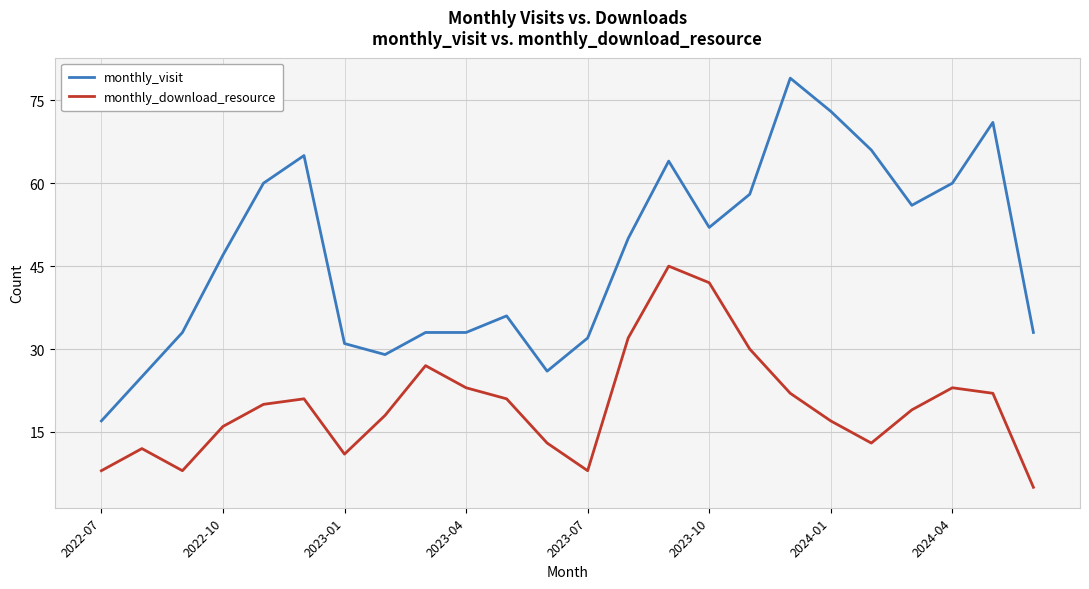

What is the sum of all monthly_visit values?

1129